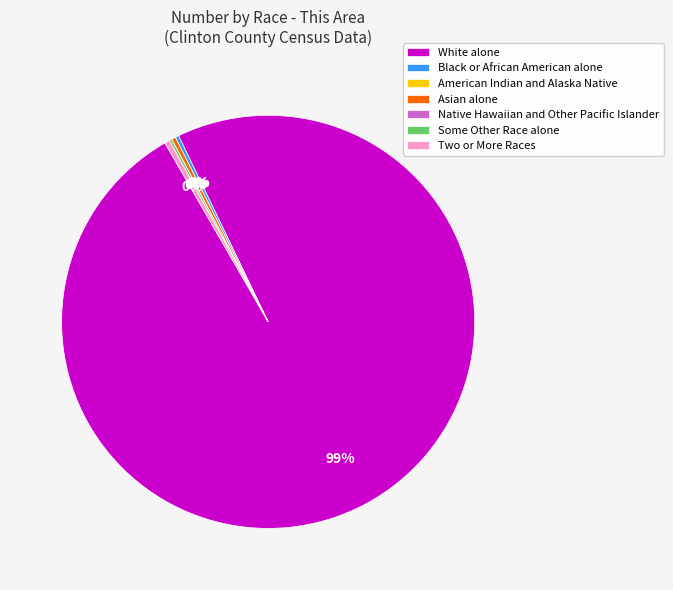

Does any single category account for the majority?

Yes